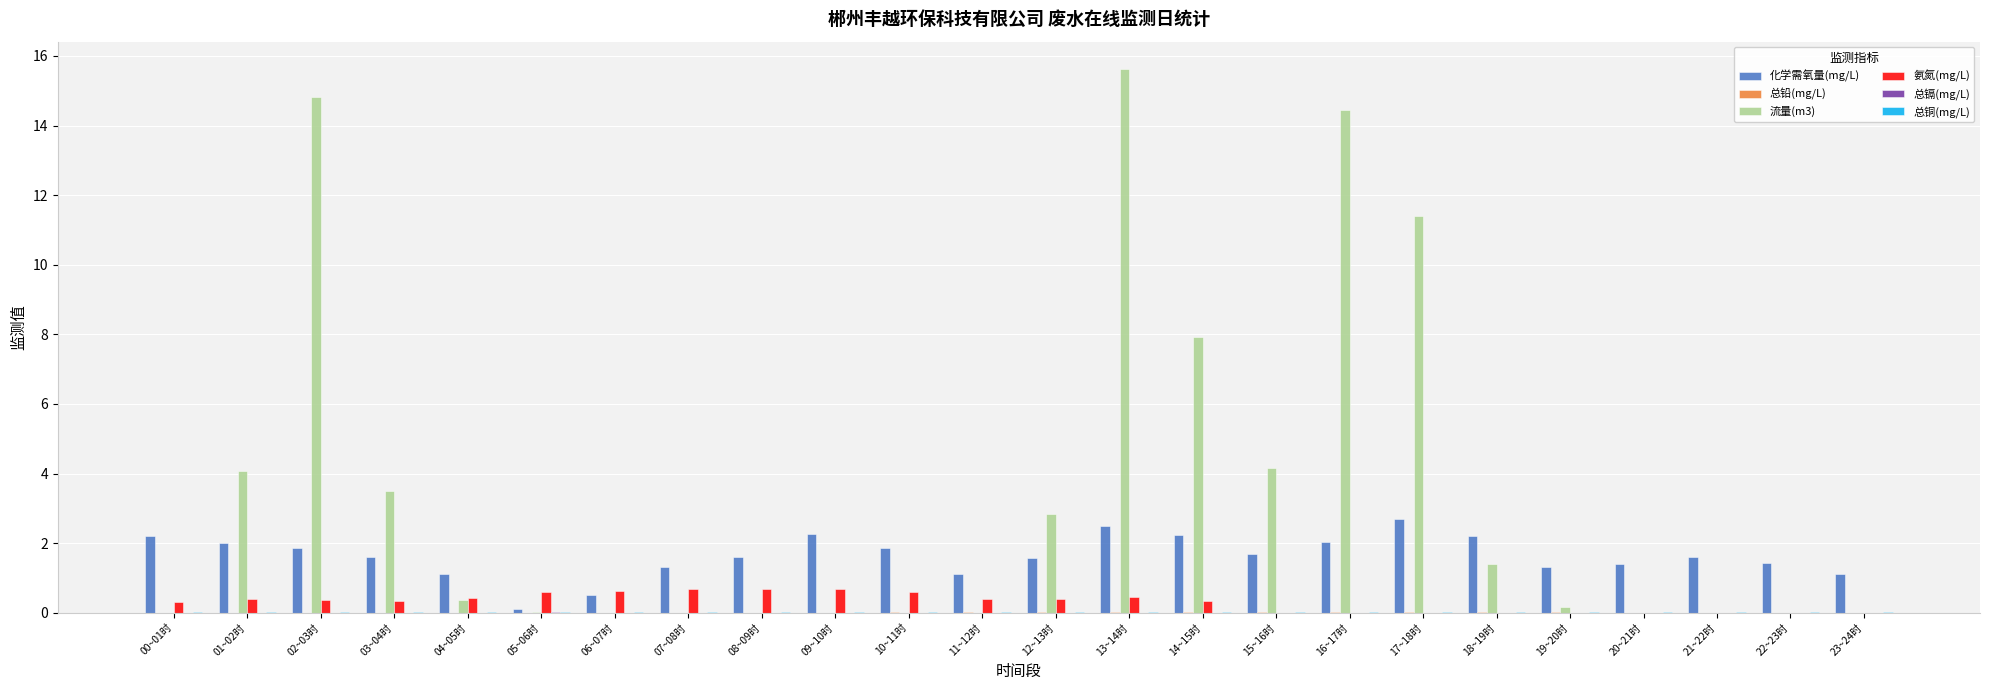

At which category does the chart reach its peak across all series?

13~14时